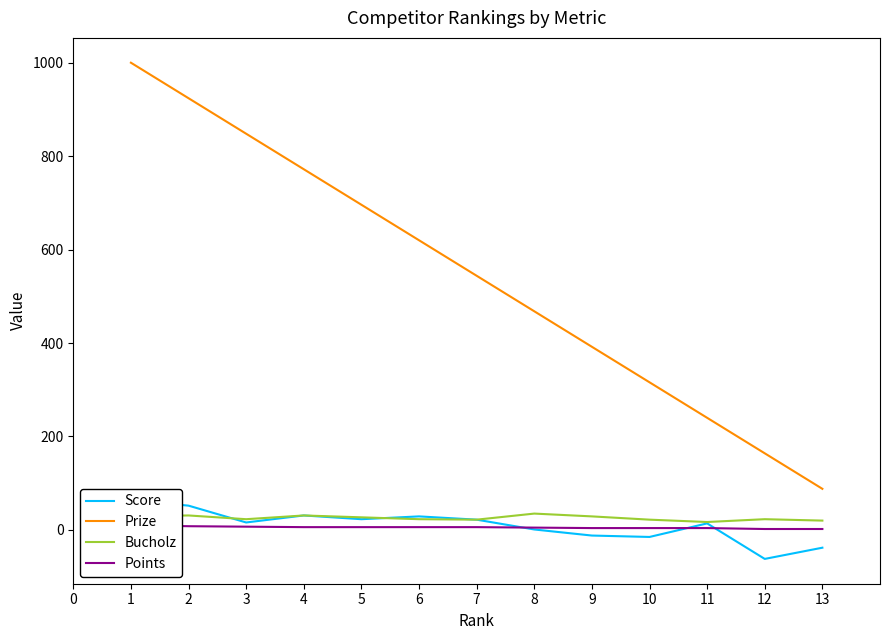

Is the value of Prize at 11 greater than the value of Bucholz at 12?

Yes